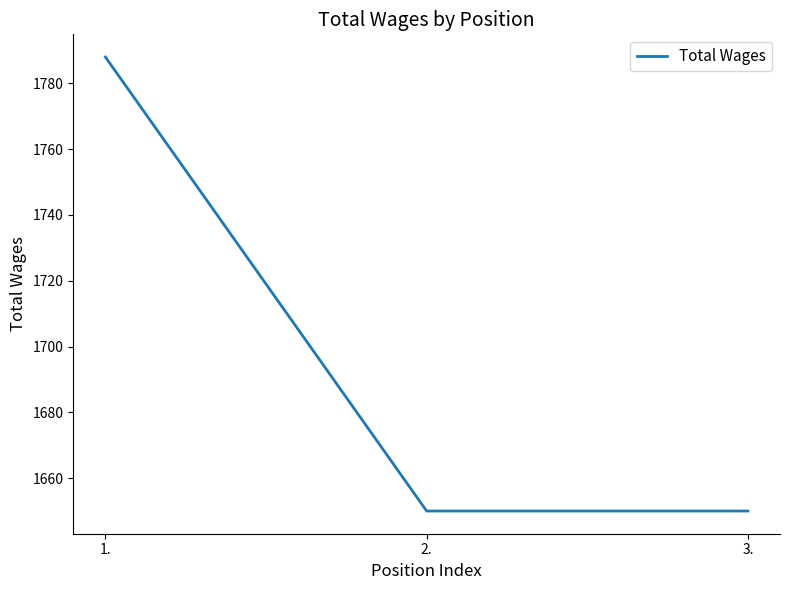

What is the difference between the maximum and second lowest values?

138